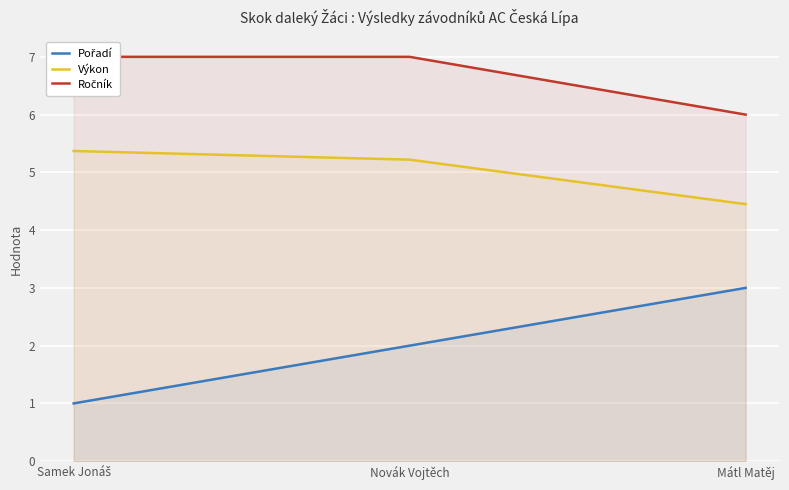

How many categories are shown in the chart?

3